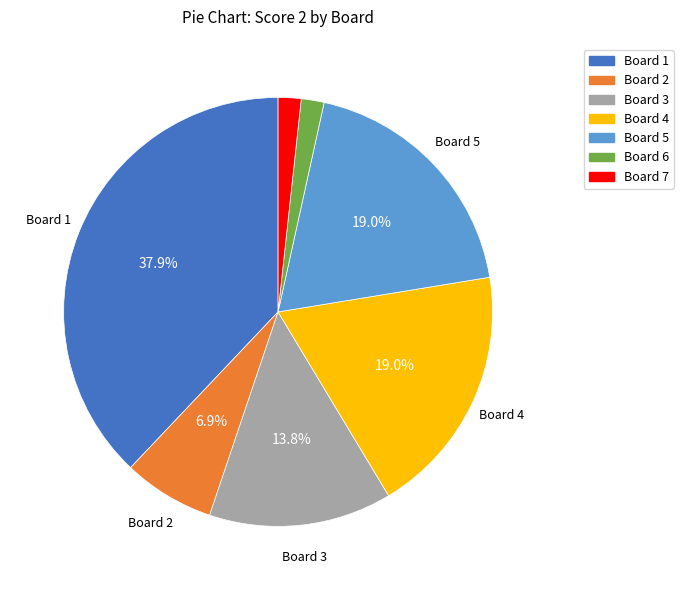

Which slice is the largest?

Board 1